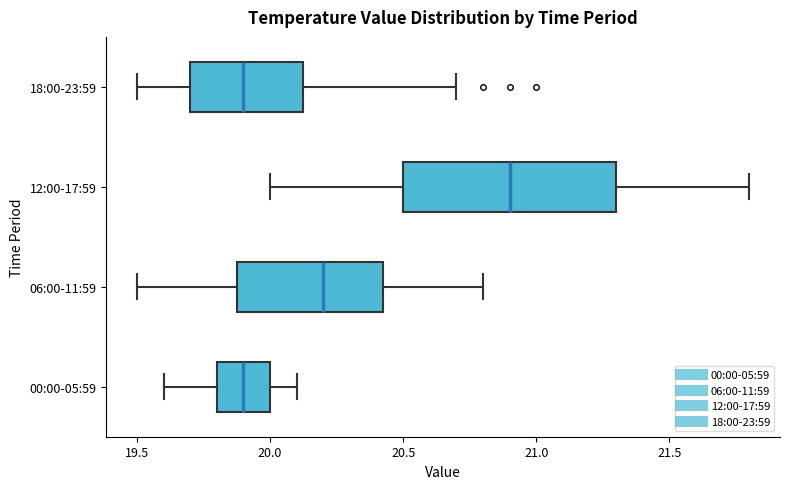

Where is the right edge of the box for 12:00-17:59 on the x-axis? The values are not printed on the chart, so give them approximately, as read against the axis.

21.30